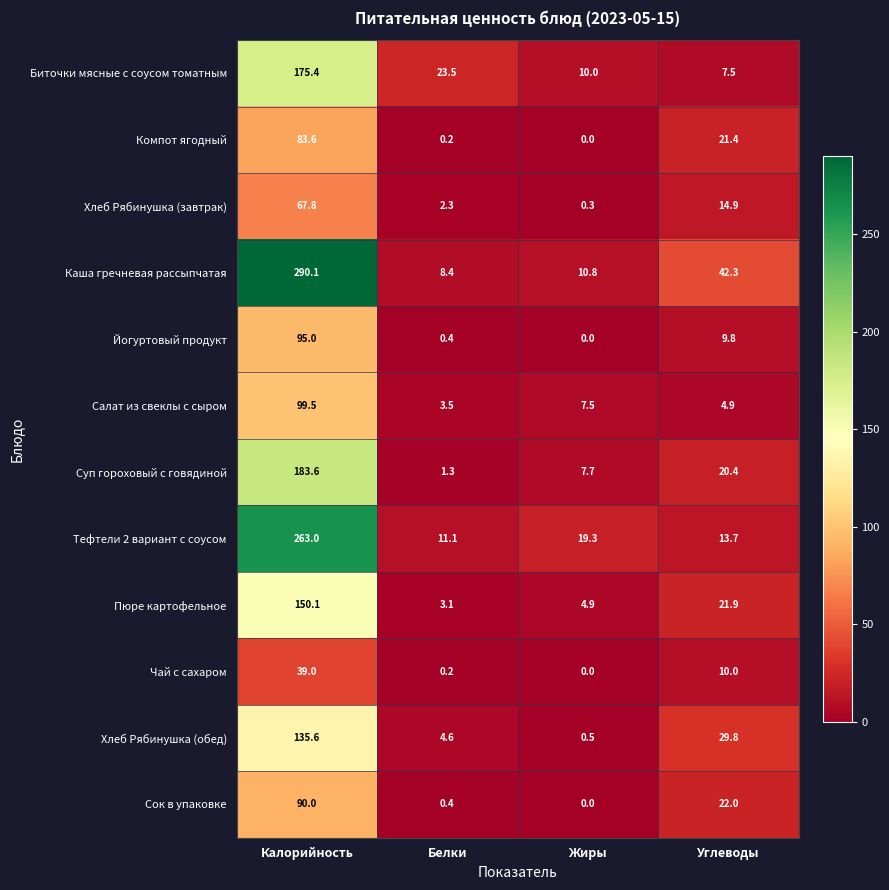

Which series has the widest spread of values?

Каша гречневая рассыпчатая